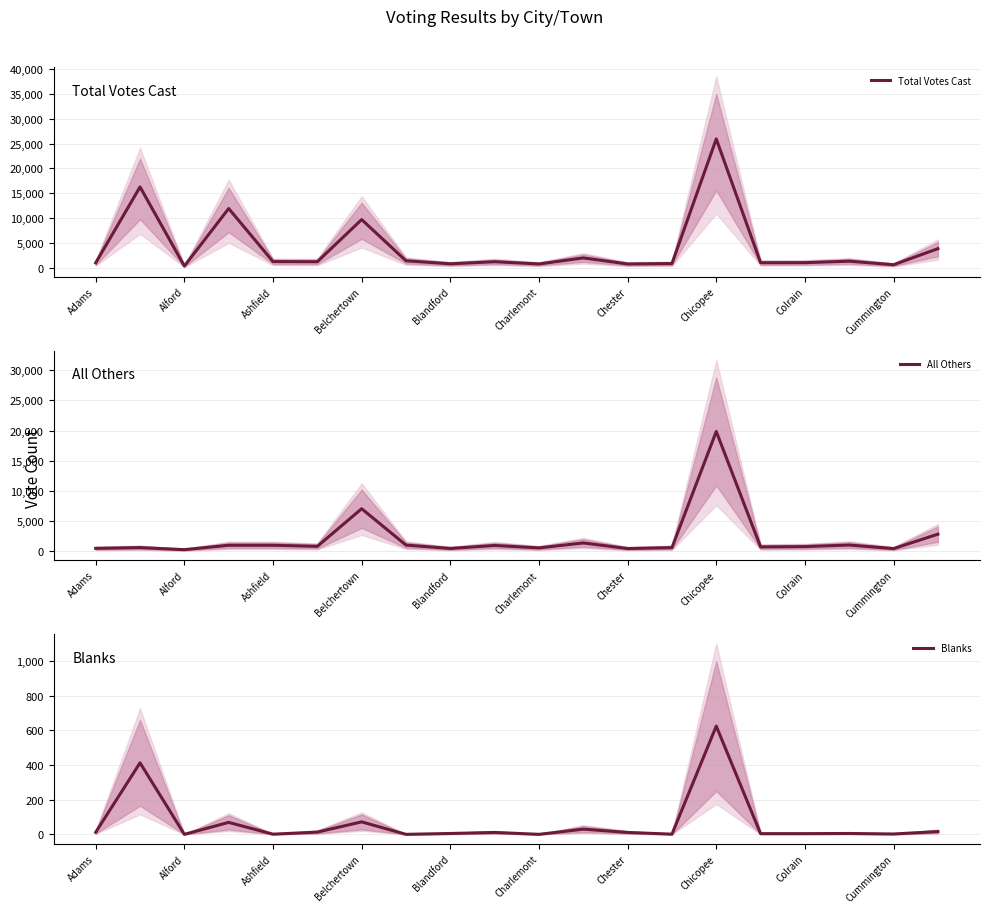

Reading left to right, extract all data points from this chart.

Total Votes Cast: 970	16262	330	11913	1230	1198	9691	1385	781	1203	749	1966	749	833	25926	1002	1012	1308	596	3832
All Others: 486	611	273	999	997	821	7052	1029	471	966	563	1383	458	605	19848	726	778	1038	448	2836
Blanks: 12	413	0	69	1	13	72	0	5	11	0	30	11	1	625	4	4	5	2	16